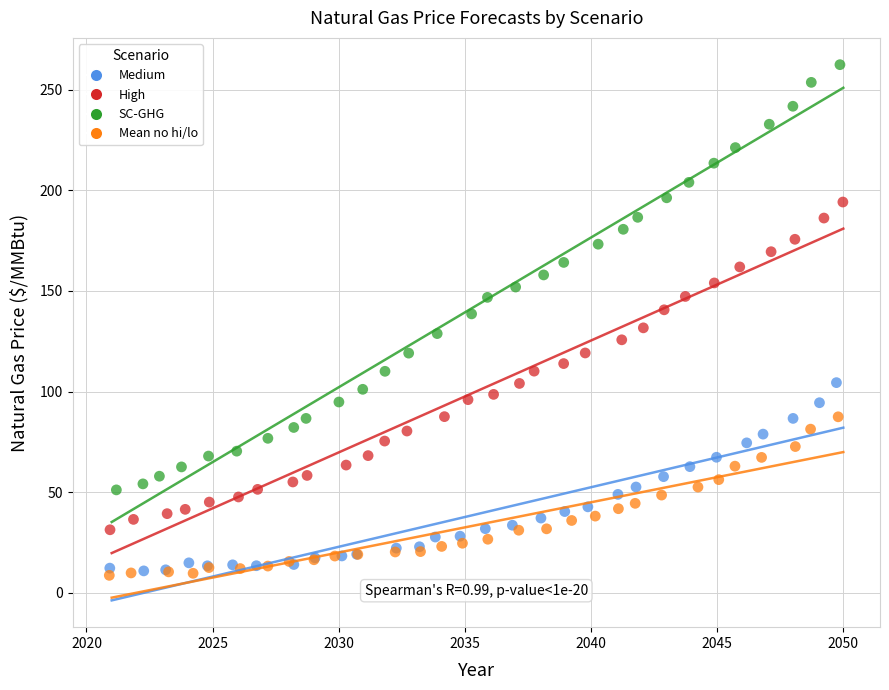

Which series has the widest spread of Y values?

SC-GHG